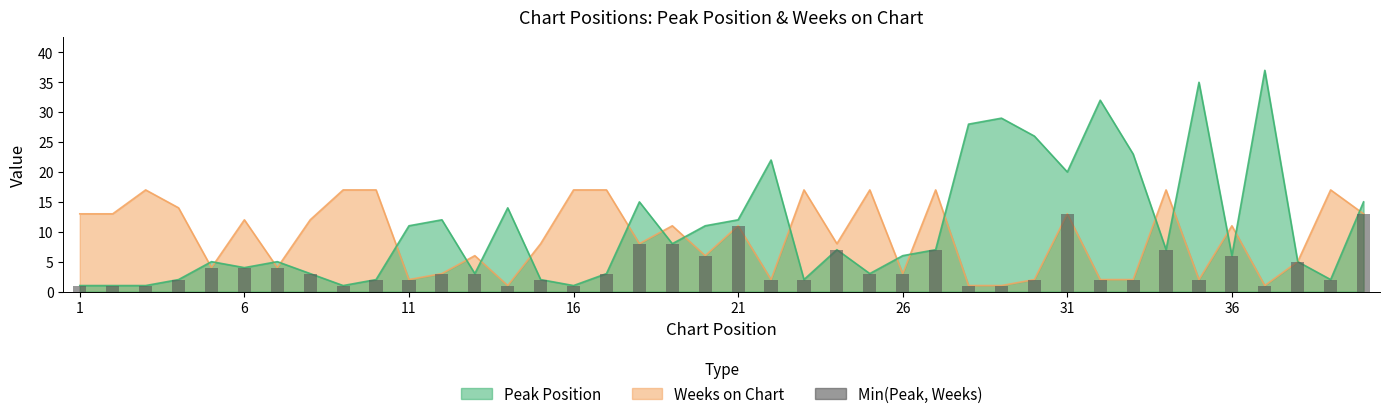

Reading left to right, list all the values displayed in this chart.

1	1	1	2	4	4	4	3	1	2	2	3	3	1	2	1	3	8	8	6	11	2	2	7	3	3	7	1	1	2	13	2	2	7	2	6	1	5	2	13